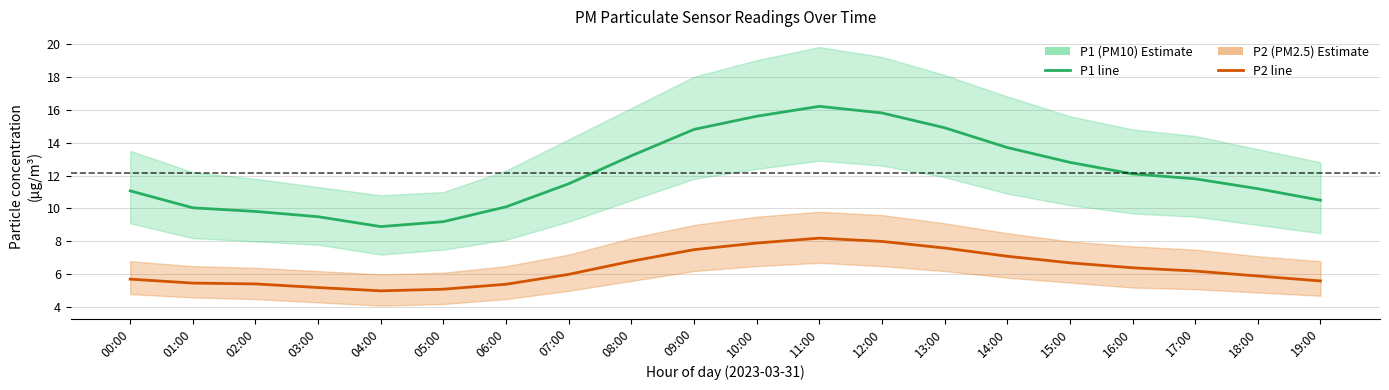

What is the difference between the P2 values at 01:00 and 06:00?

0.1